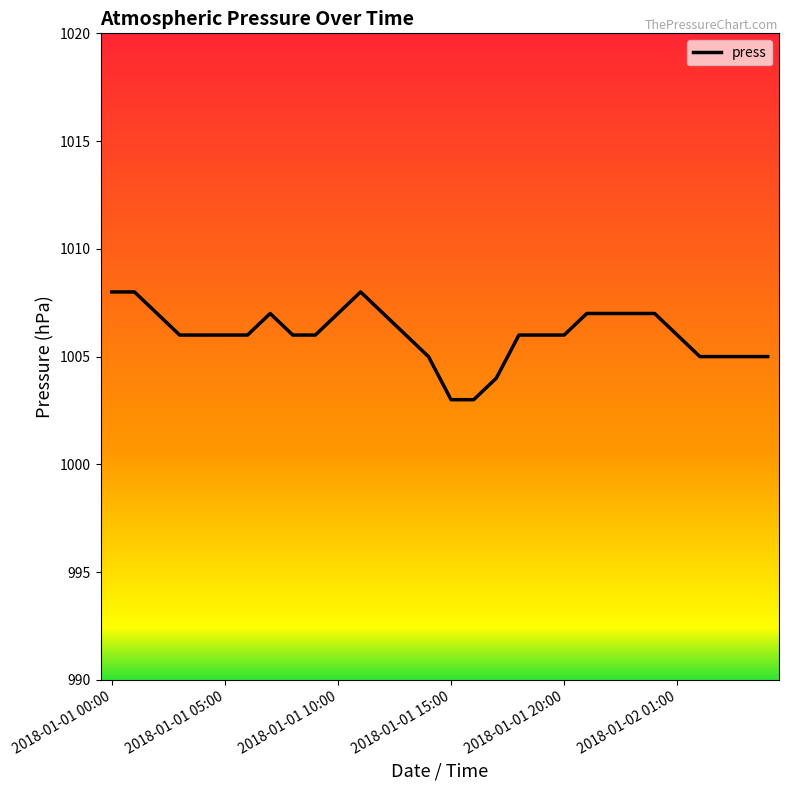

What is the minimum value shown in the chart?

1003